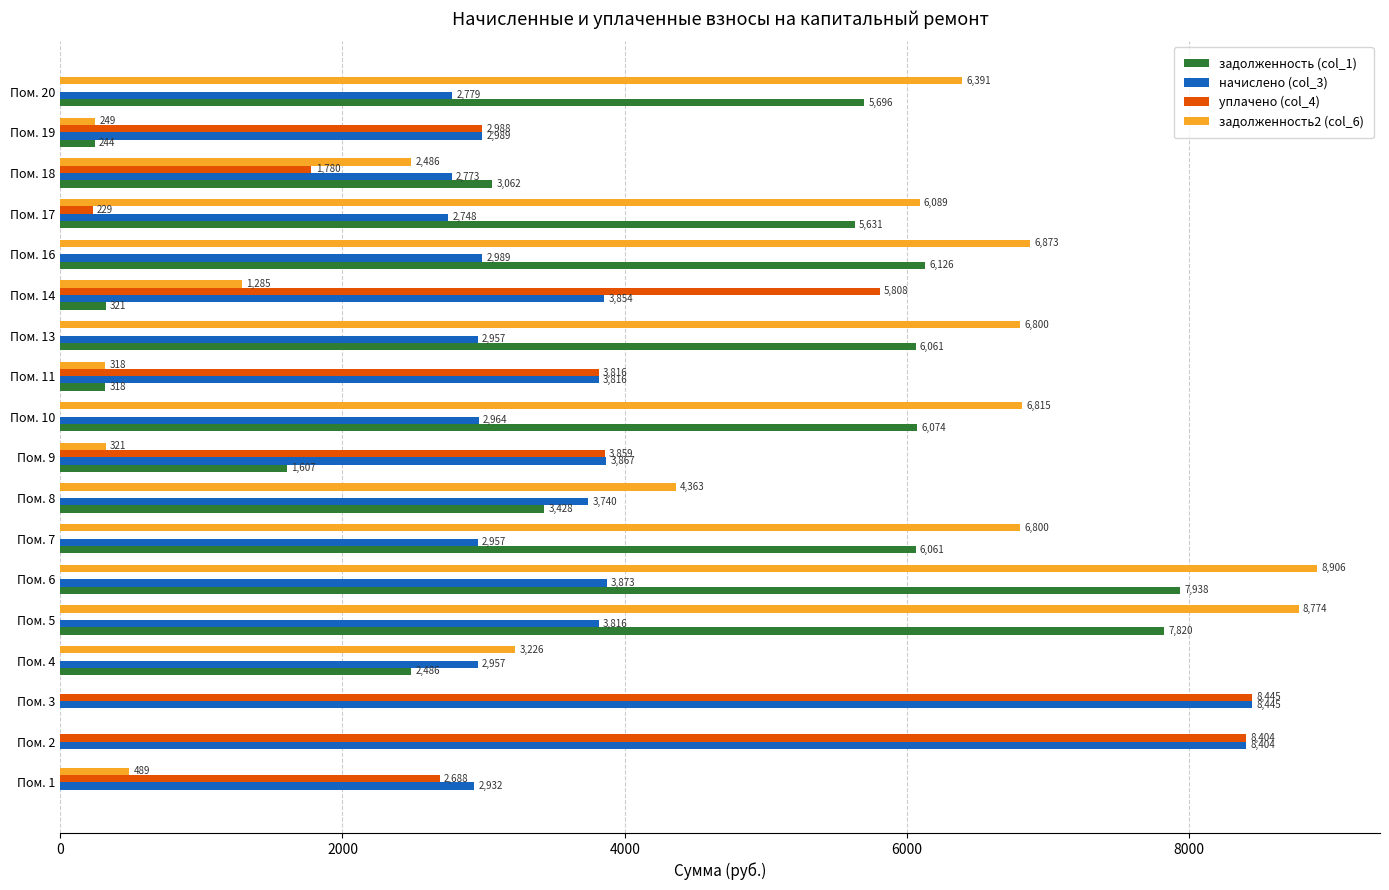

Between Пом. 5 and Пом. 13, which series saw the biggest shift?

задолженность2 (col_6)